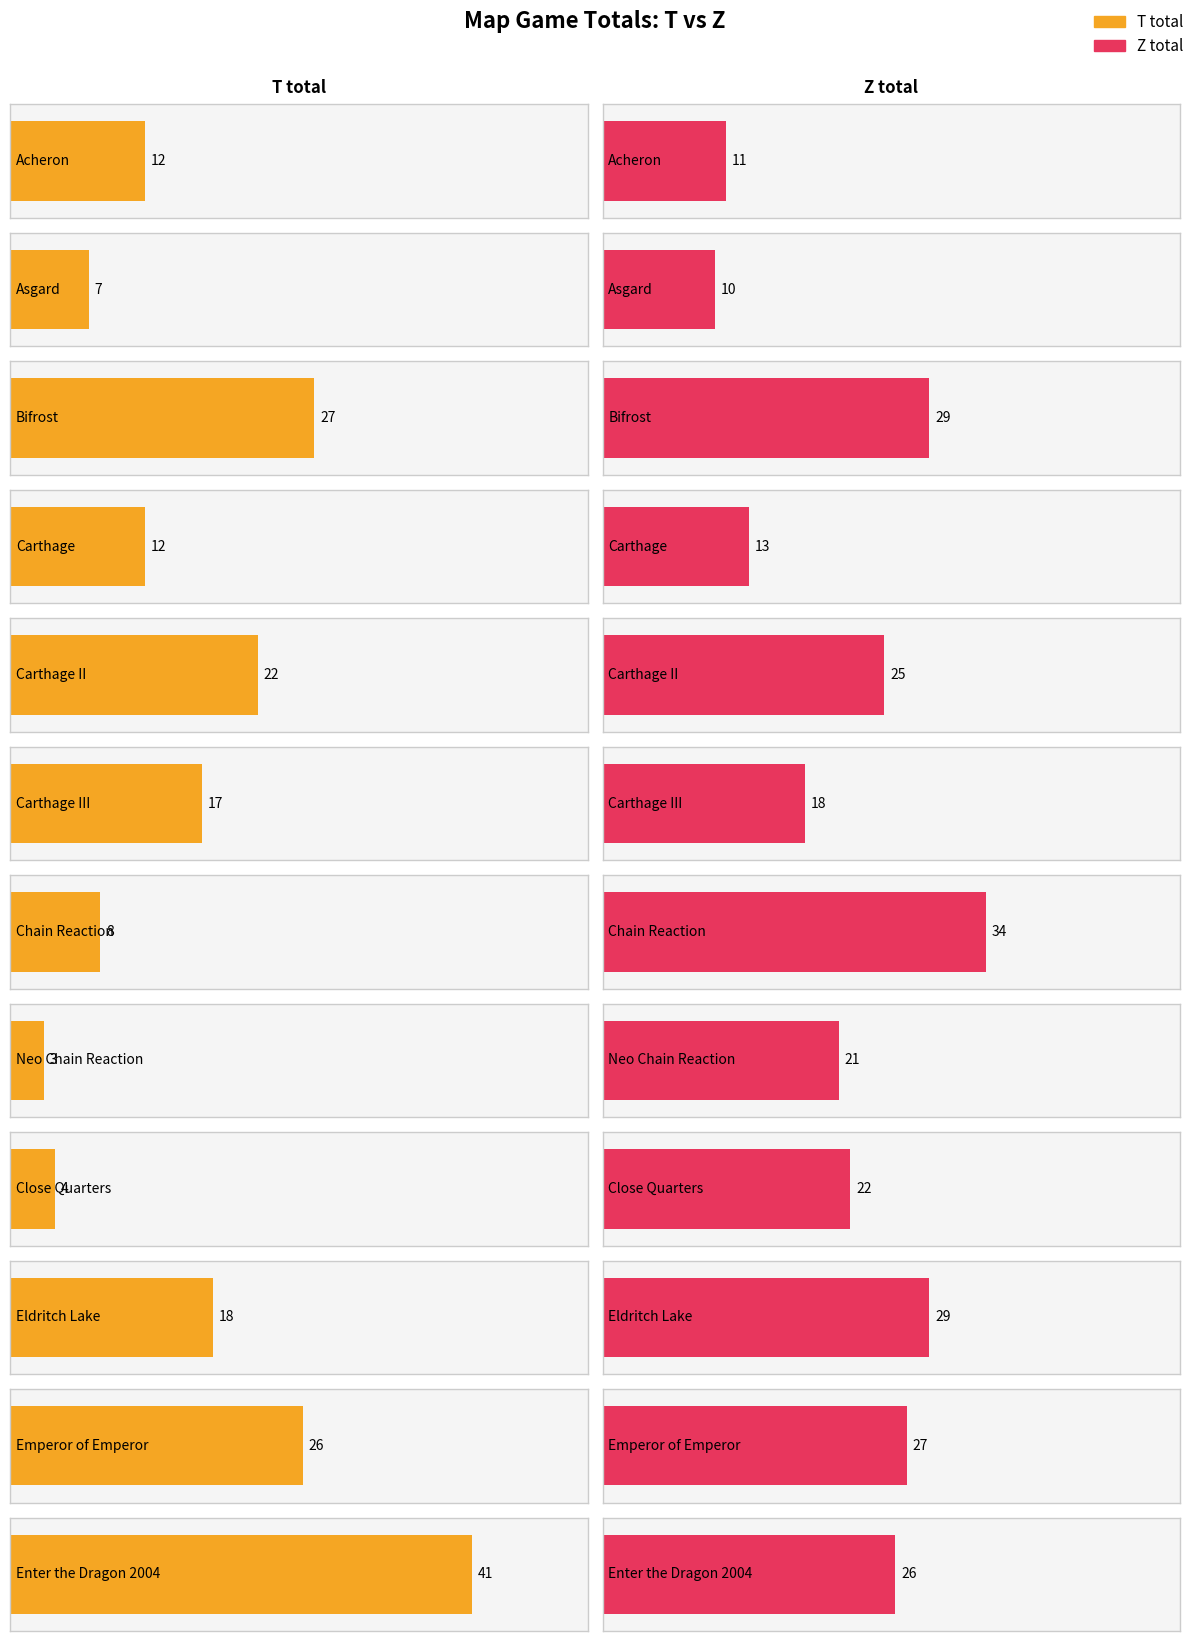

List the series in order of their peak value, lowest first.

Z total, T total